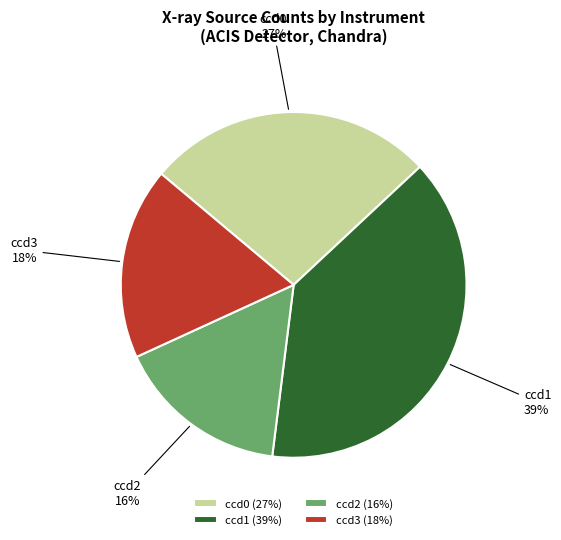

Combined, do ccd2 and ccd0 account for over 50%?

No